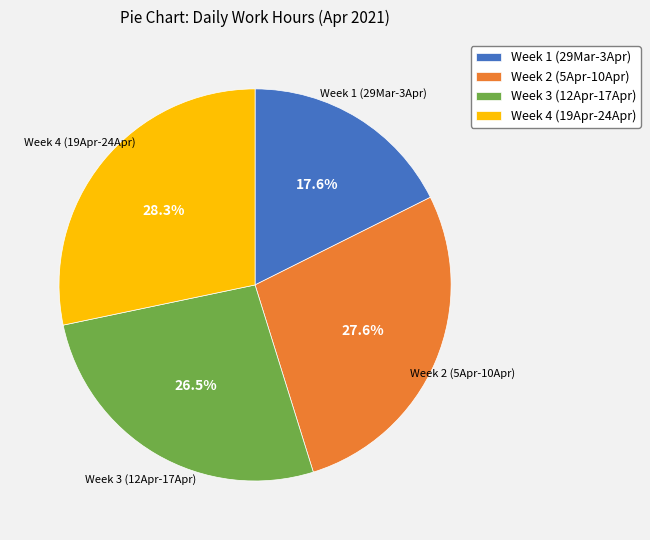

How much of the chart is everything except Week 2 (5Apr-10Apr)?

72.4%